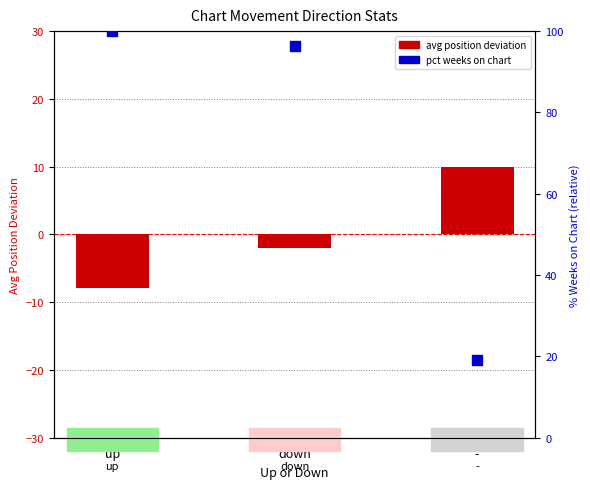

Is the value of avg position deviation at up greater than the value of pct weeks on chart at up?

No